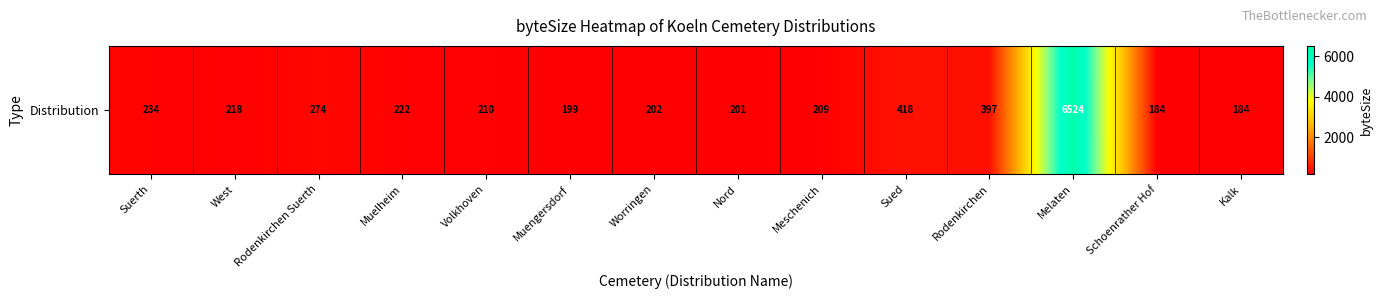

Rank the categories by value from lowest to highest.

Schoenrather Hof, Kalk, Muengersdorf, Nord, Worringen, Meschenich, Volkhoven, West, Muelheim, Suerth, Rodenkirchen Suerth, Rodenkirchen, Sued, Melaten